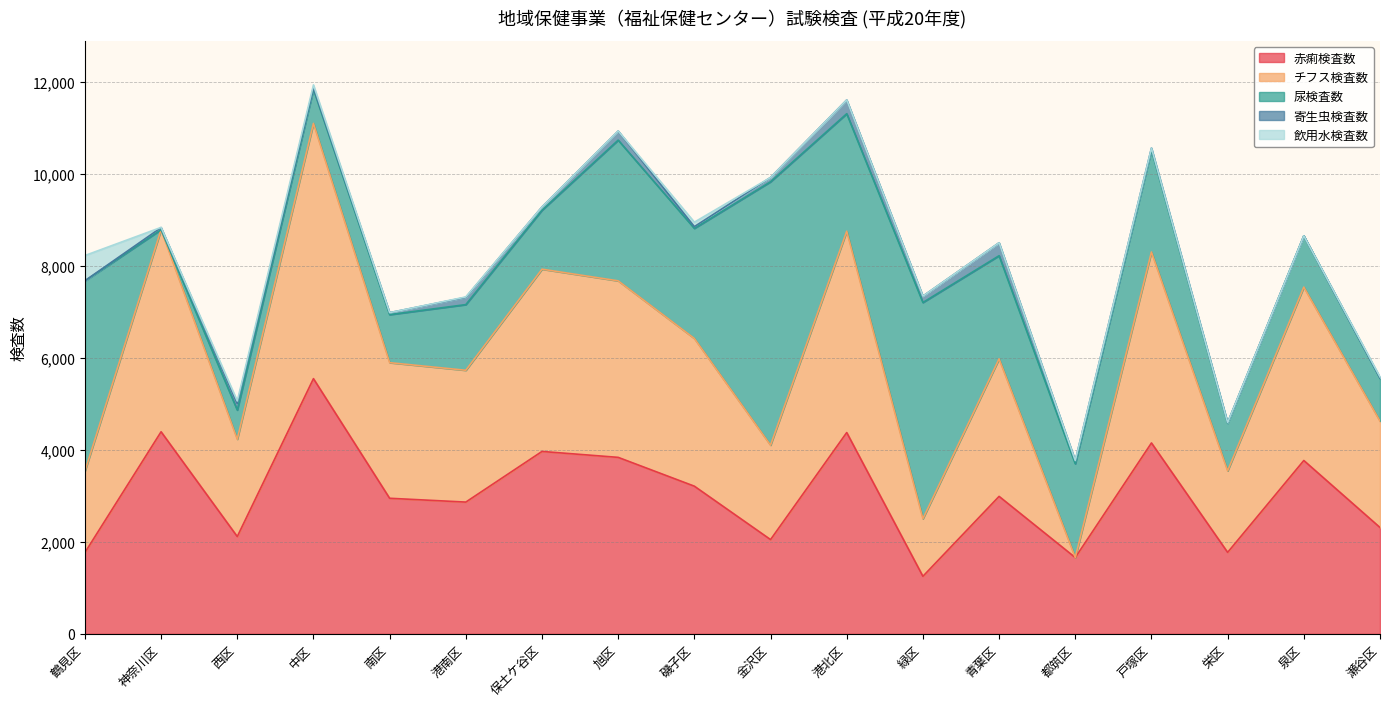

At which label is 尿検査数 closest to 2866?

旭区